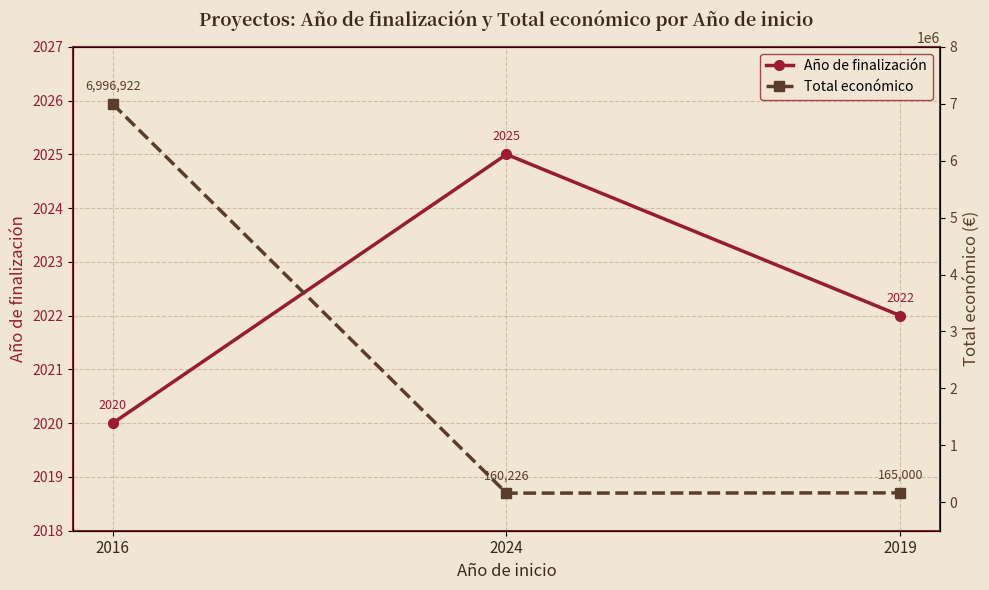

True or false: Total económico has a value of 38940 at 2024.

False